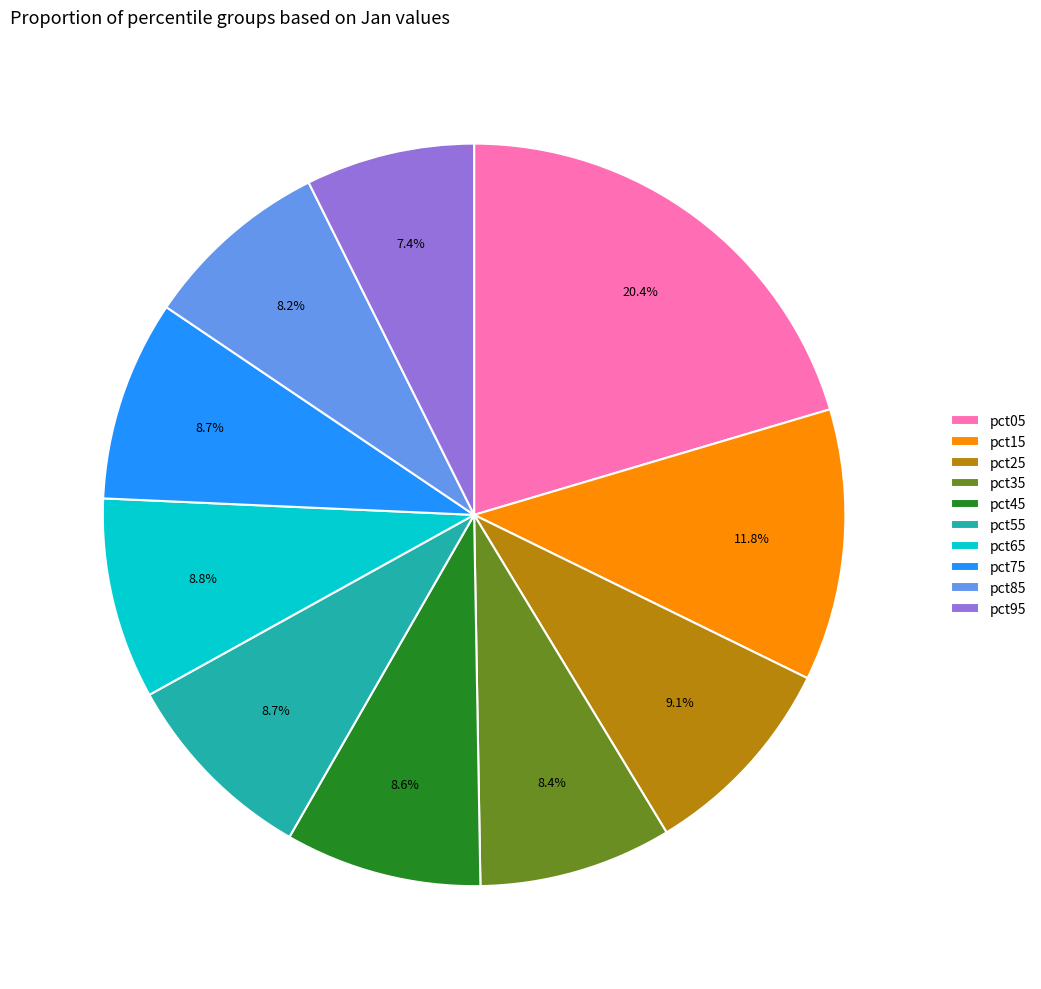

To the nearest percent, what portion does pct45 represent?

9%